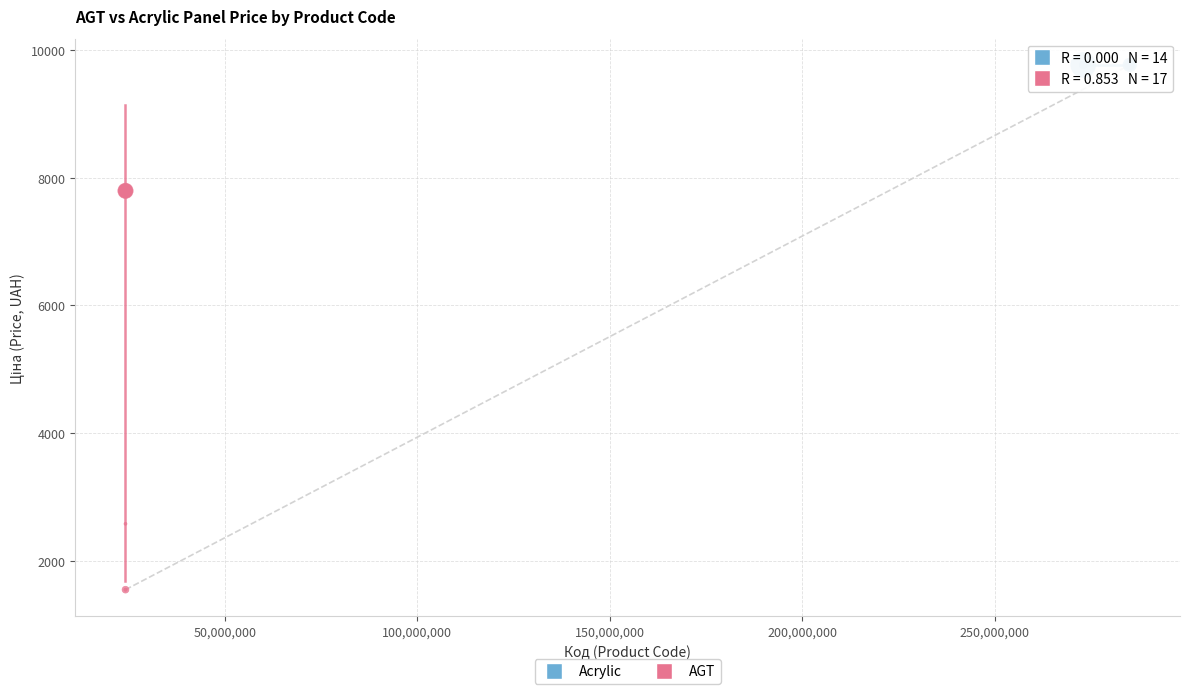

Which series reaches the maximum Y coordinate?

Acrylic